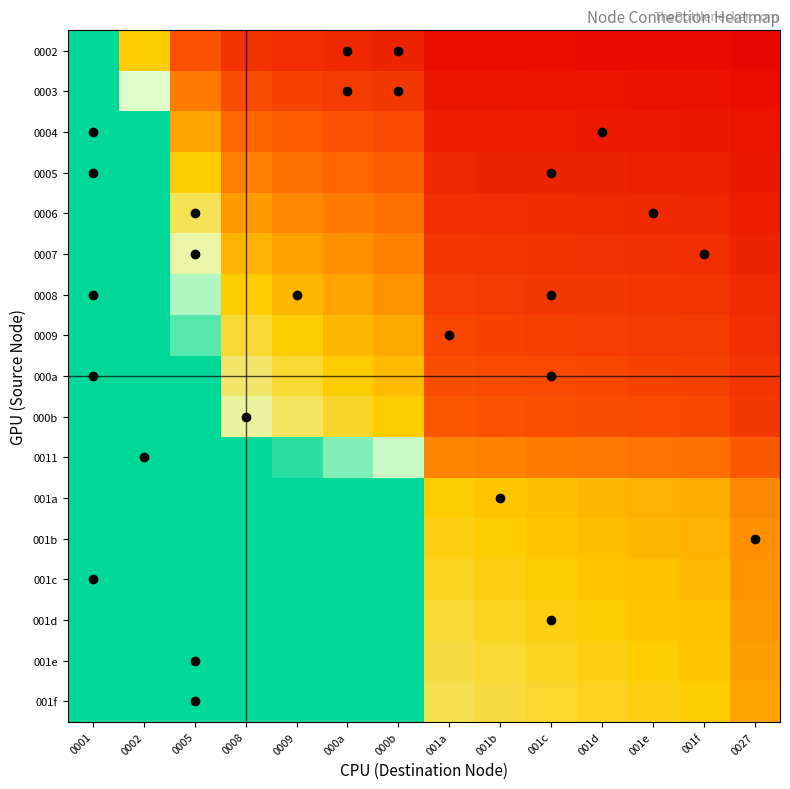

What is the greatest value displayed?

39.0